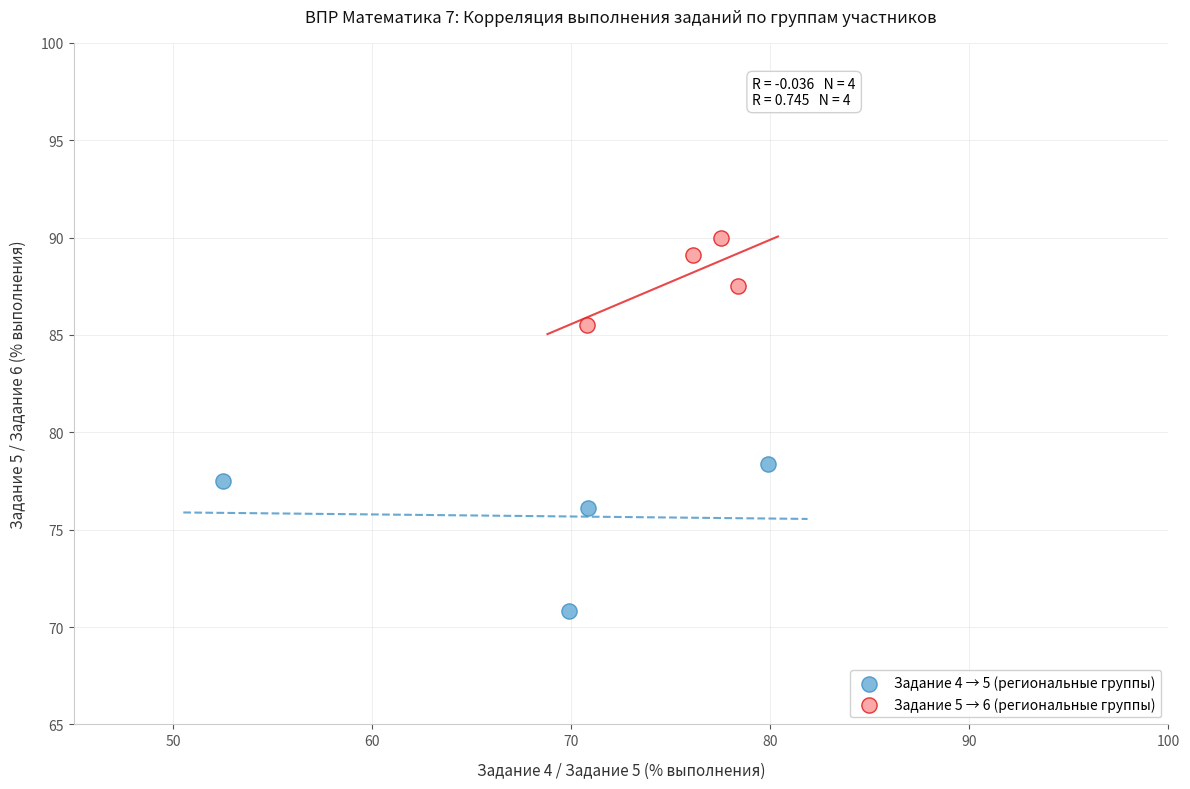

What are all the series names shown in the legend?

Задание 4 → 5 (региональные группы), Задание 5 → 6 (региональные группы)